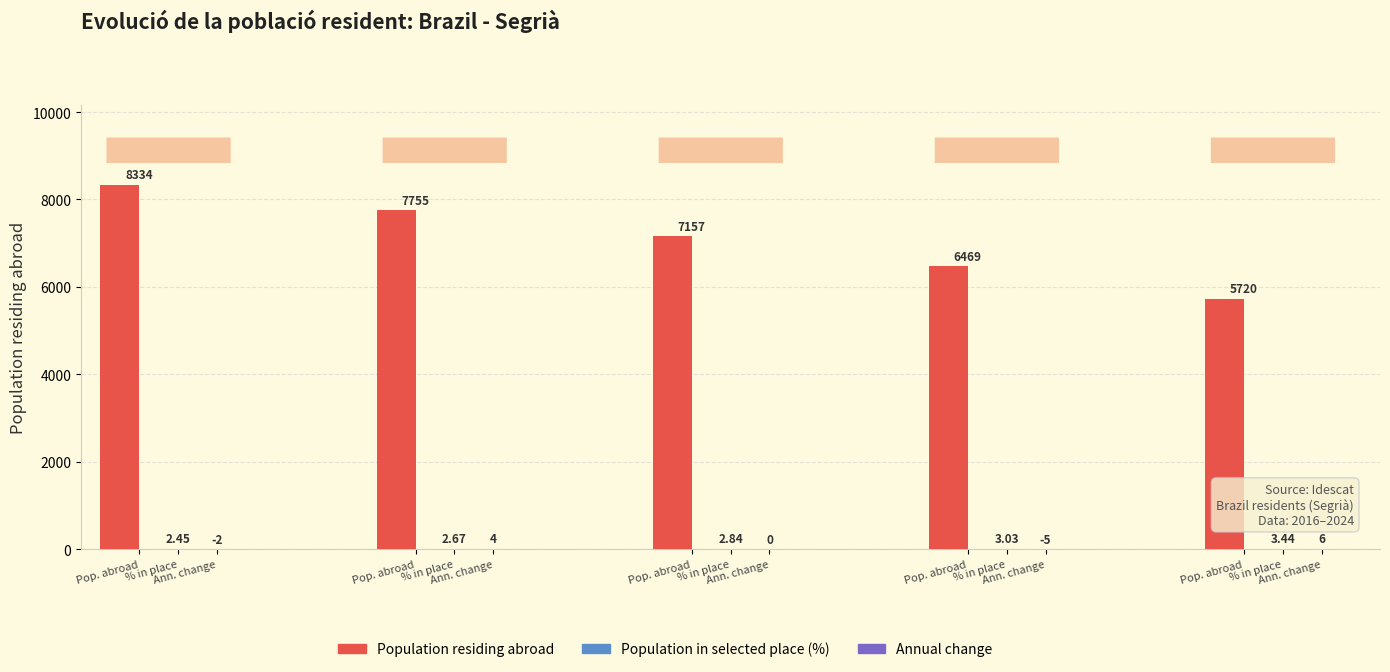

List the series in order of their peak value, highest first.

Population residing abroad, Annual change, Population in selected place (%)